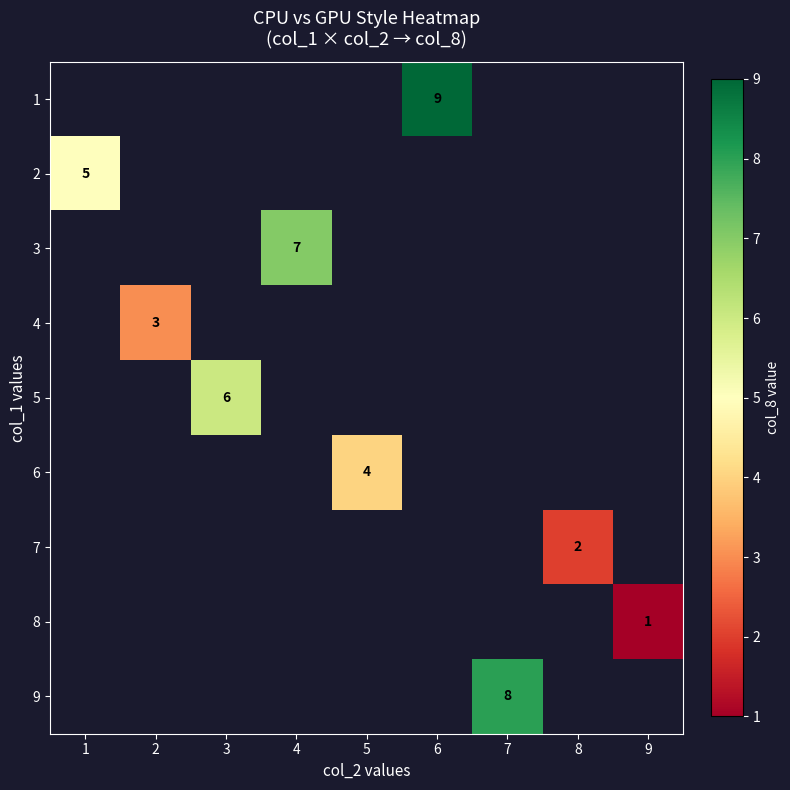

Which has a higher value, 4 or 1?

1